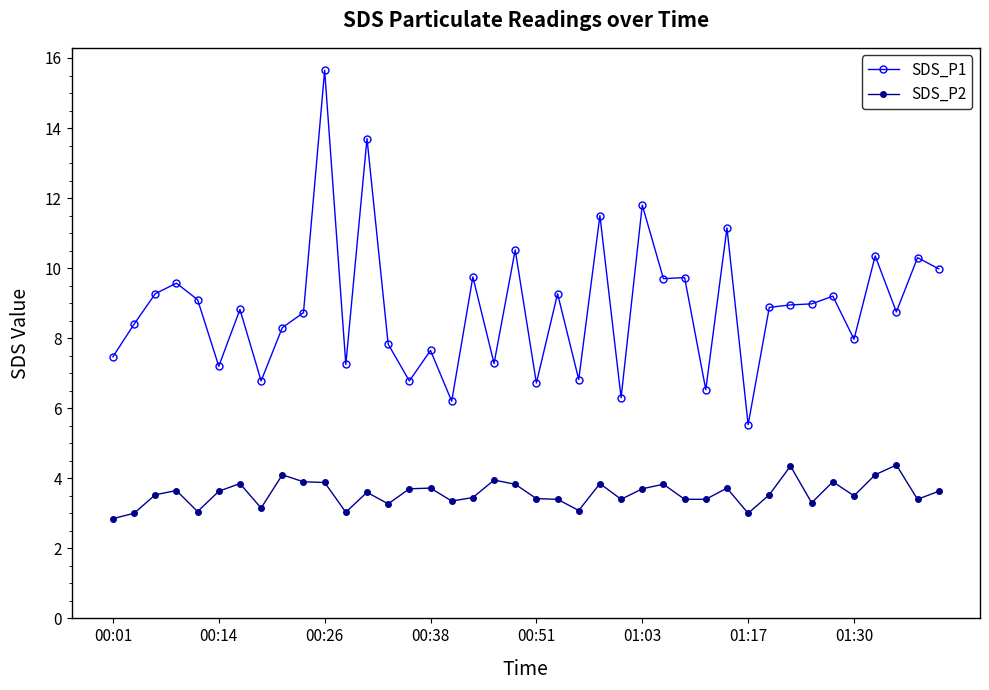

Rank the series by their maximum value, from lowest to highest.

SDS_P2, SDS_P1